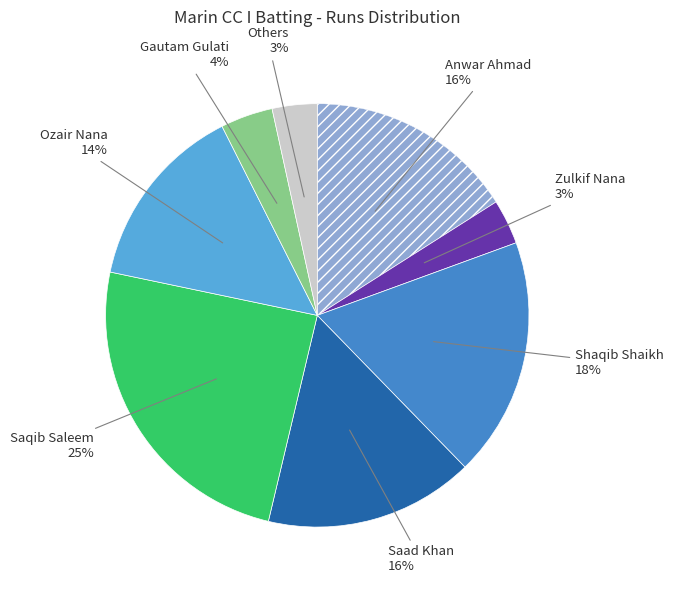

How many segments does this pie chart have?

8